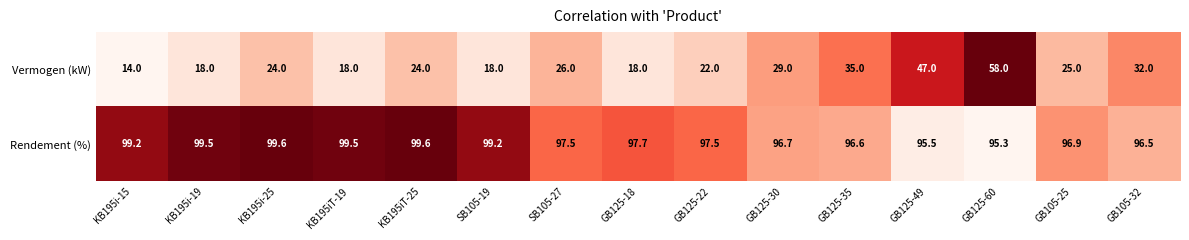

Which series has the largest total across all categories?

Rendement (%)